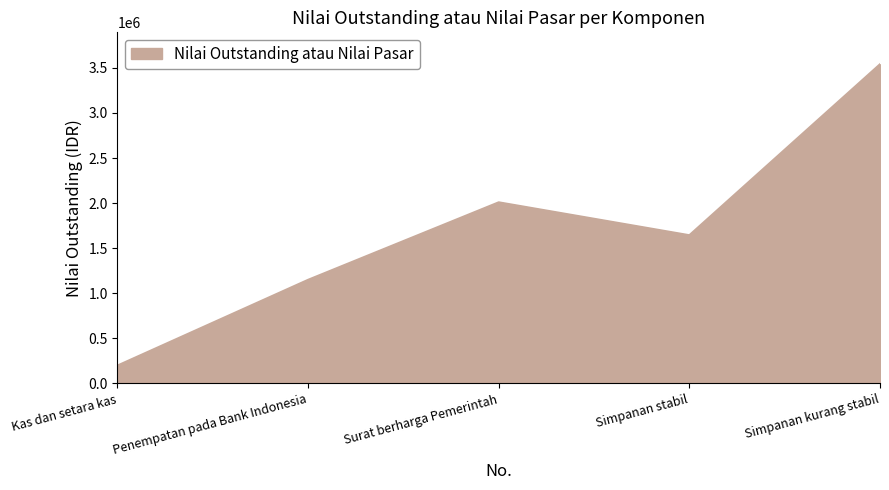

How many lines are shown in the chart?

1